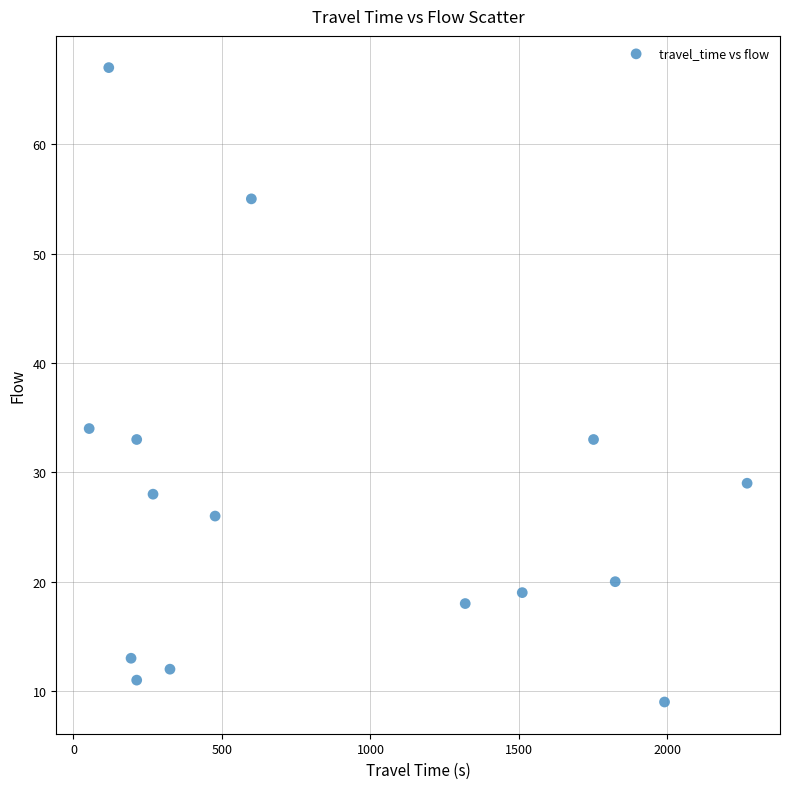

What Y value in the scatter plot is closest to 38?

34